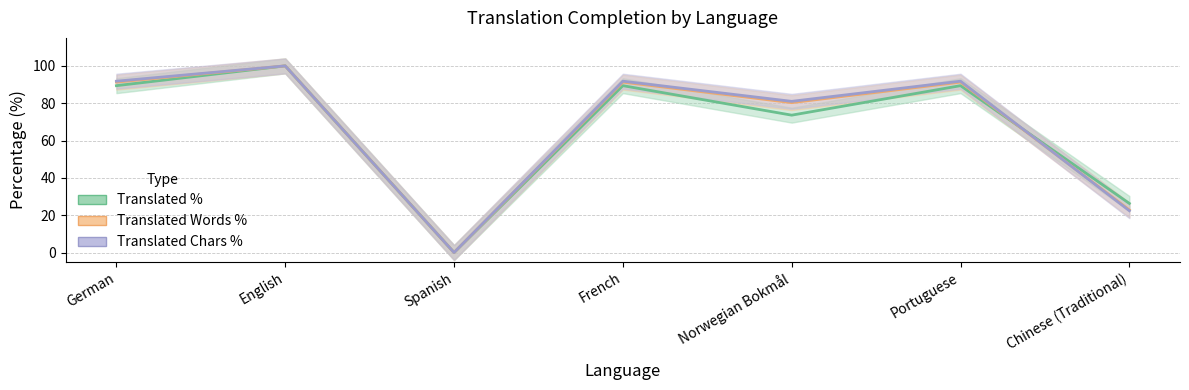

Which series has the largest total across all categories?

Translated Chars %